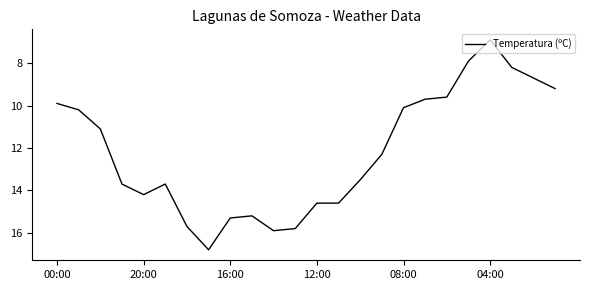

What is the difference between the maximum and minimum values?

9.9